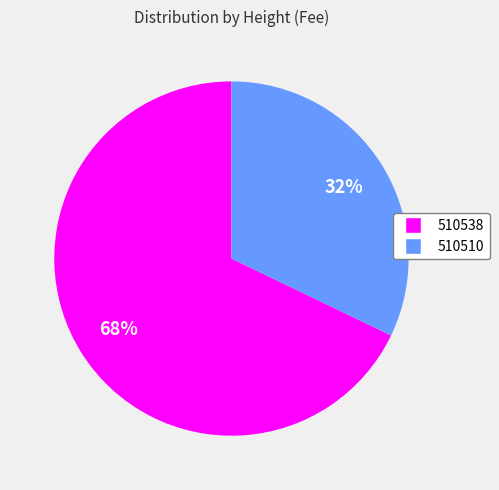

Is there any slice that represents more than half of the pie?

Yes